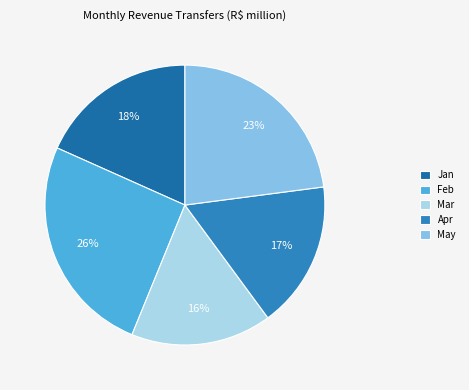

What percentage is the Jan slice, to the nearest percent?

18%